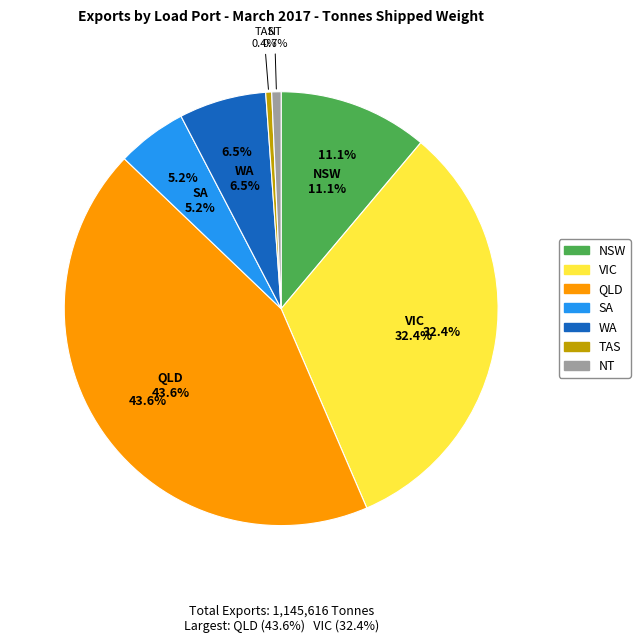

Which category has the biggest portion of the pie?

QLD